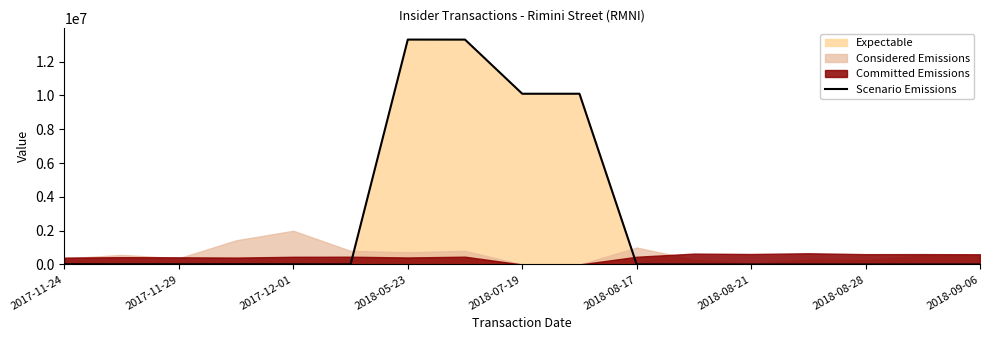

What is the highest value of the Scenario Emissions series?

13297585